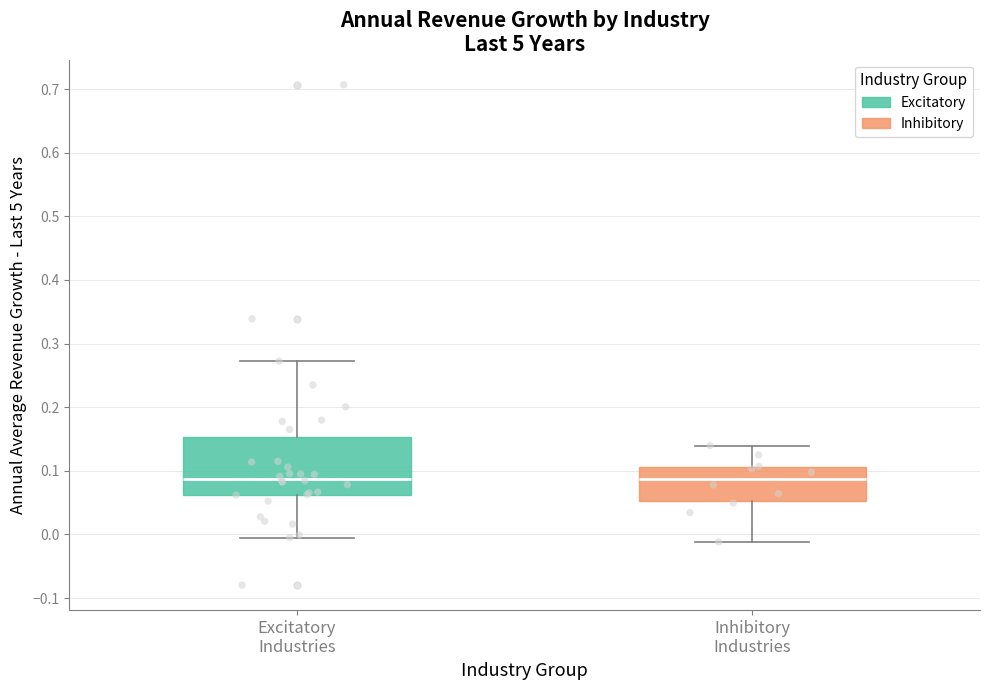

Reading left to right, read every box against the y-axis: the position of its median line, the range the box covers, and the ends of its whiskers. The values are not printed on the chart, so give them approximately, as read against the axis.

Excitatory Industries: median 0.09, box 0.06 to 0.15, whiskers 0.00 to 0.27
Inhibitory Industries: median 0.09, box 0.05 to 0.11, whiskers -0.01 to 0.14